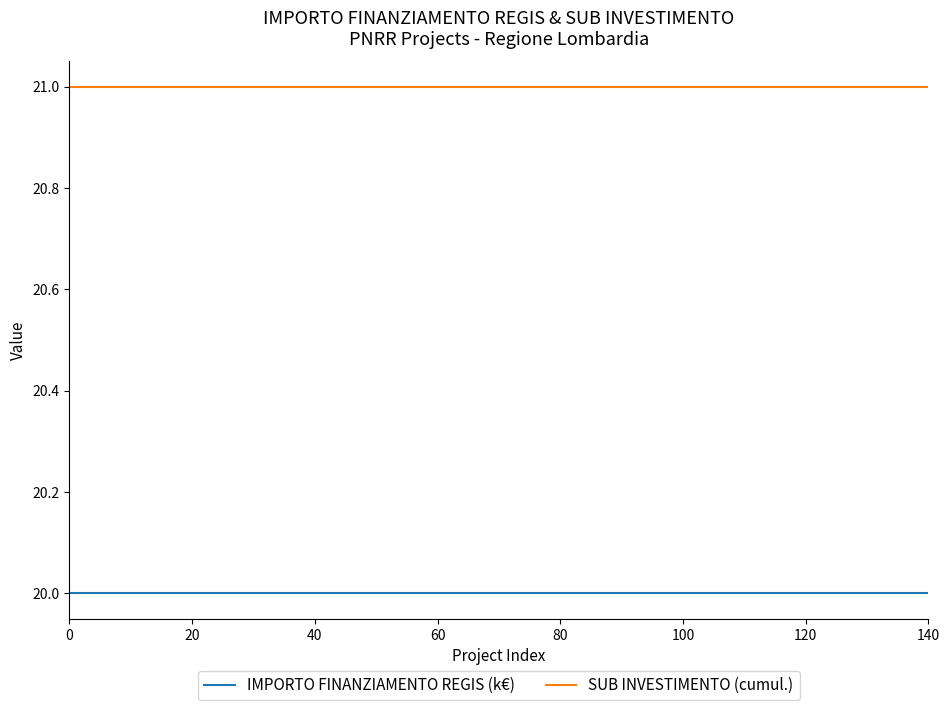

True or false: IMPORTO FINANZIAMENTO REGIS (k€) and SUB INVESTIMENTO (cumul.) cross at least once.

False